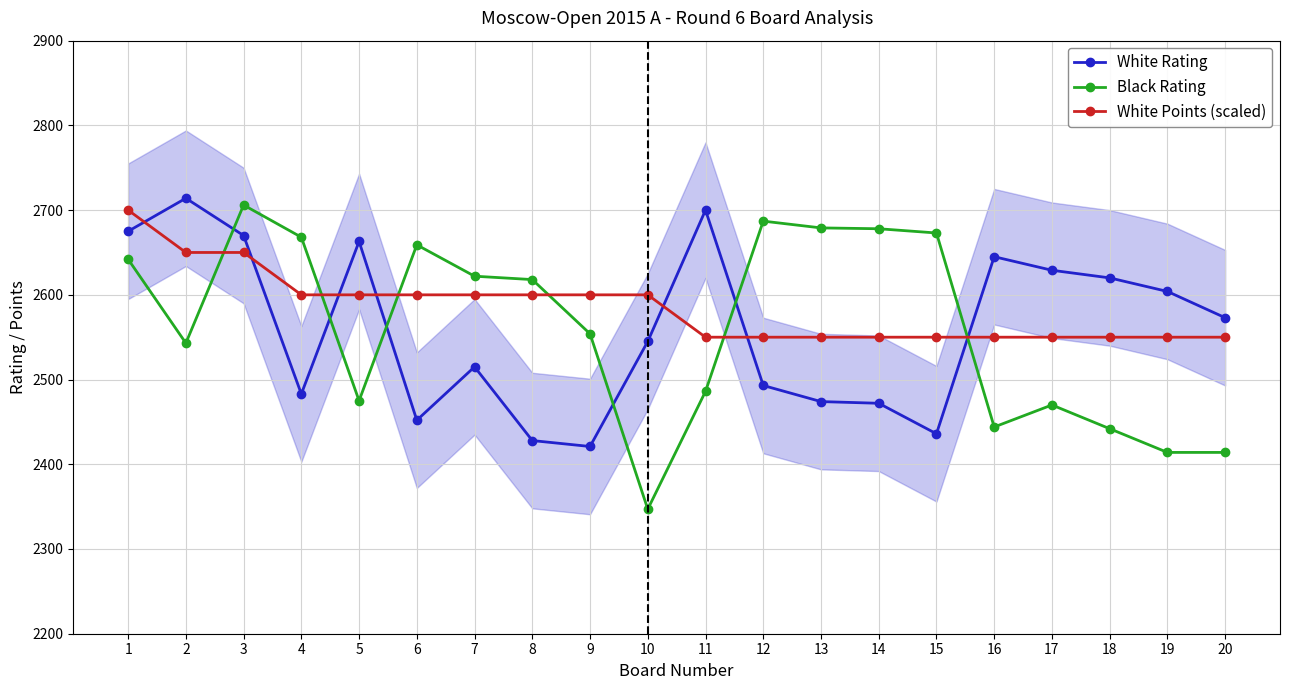

Where is White Rating nearest to the value 2567?

20